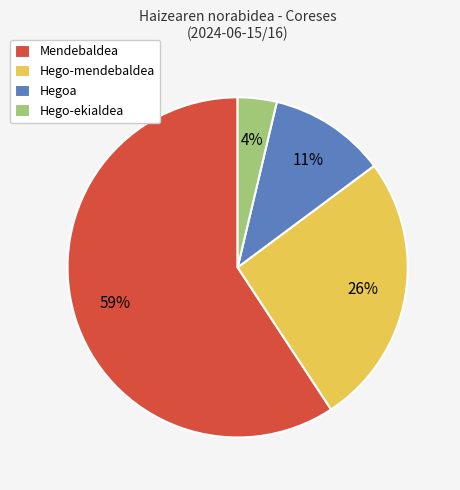

Does any single category account for the majority?

Yes